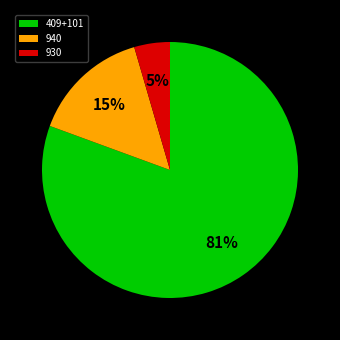

Do 940 and 930 together represent more than half of the pie?

No